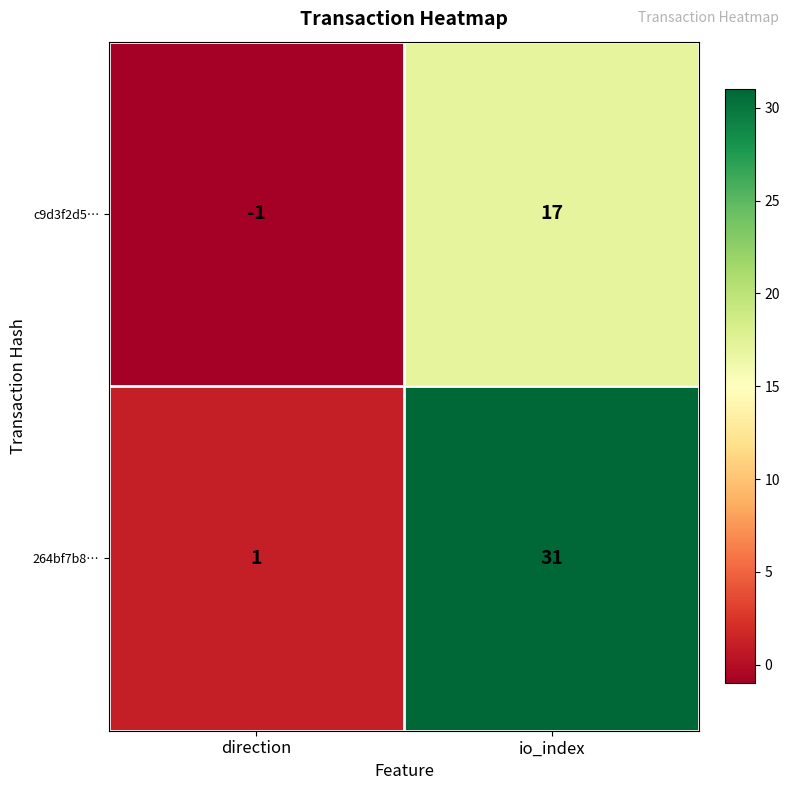

Reading right to left, list all the values displayed in this chart.

c9d3f2d5…: io_index=17	direction=-1
264bf7b8…: io_index=31	direction=1